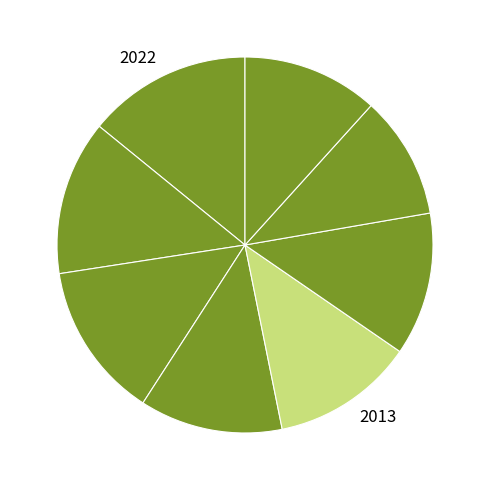

Rank the categories by value from lowest to highest.

2009, 2005, 2007, 2013, 2015, 2011, 2020, 2018, 2022